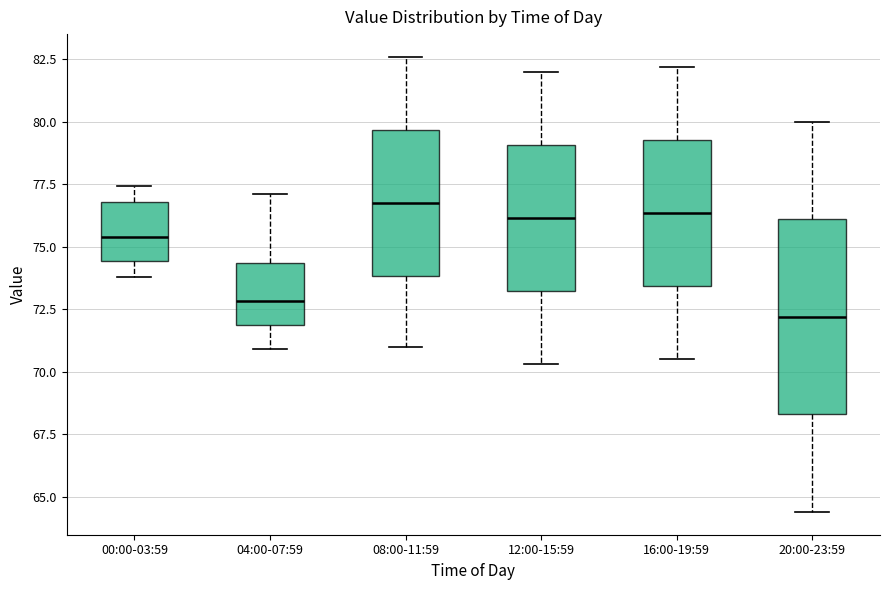

Where is the lower edge of the box for 08:00-11:59 on the y-axis? The values are not printed on the chart, so give them approximately, as read against the axis.

74.0